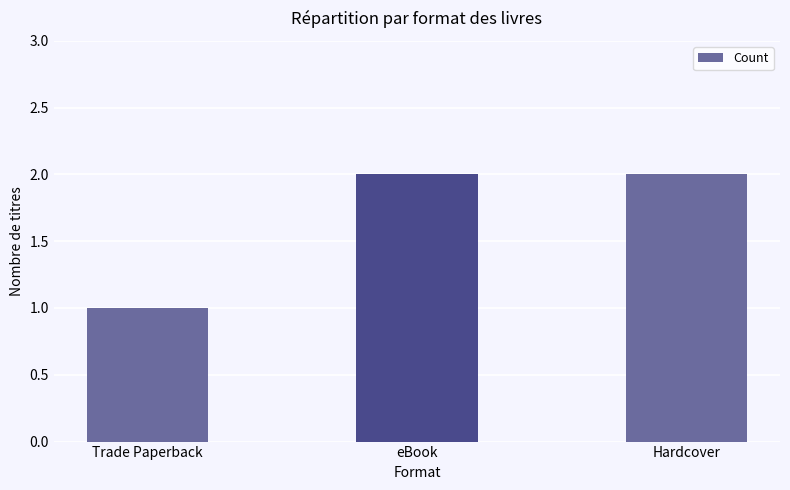

The chart shows a value of 2 at Hardcover. True or false?

True